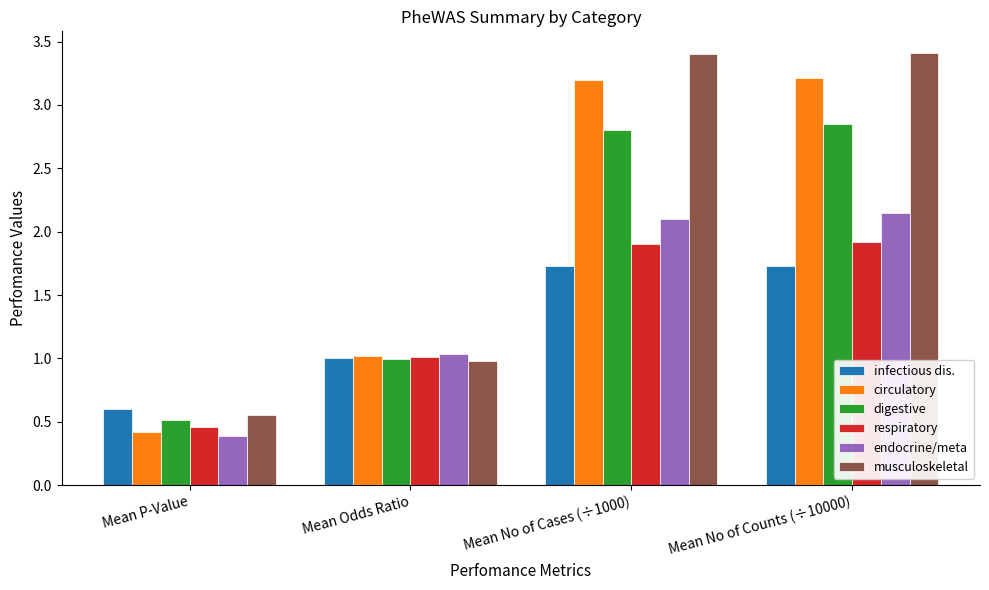

What is the maximum value shown in the chart?

3.4